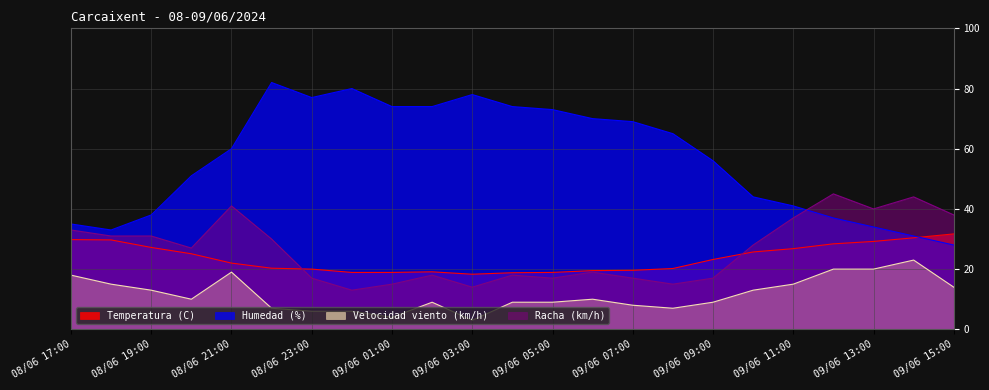

Which has a higher value, 08/06 17:00 or 09/06 04:00?

08/06 17:00